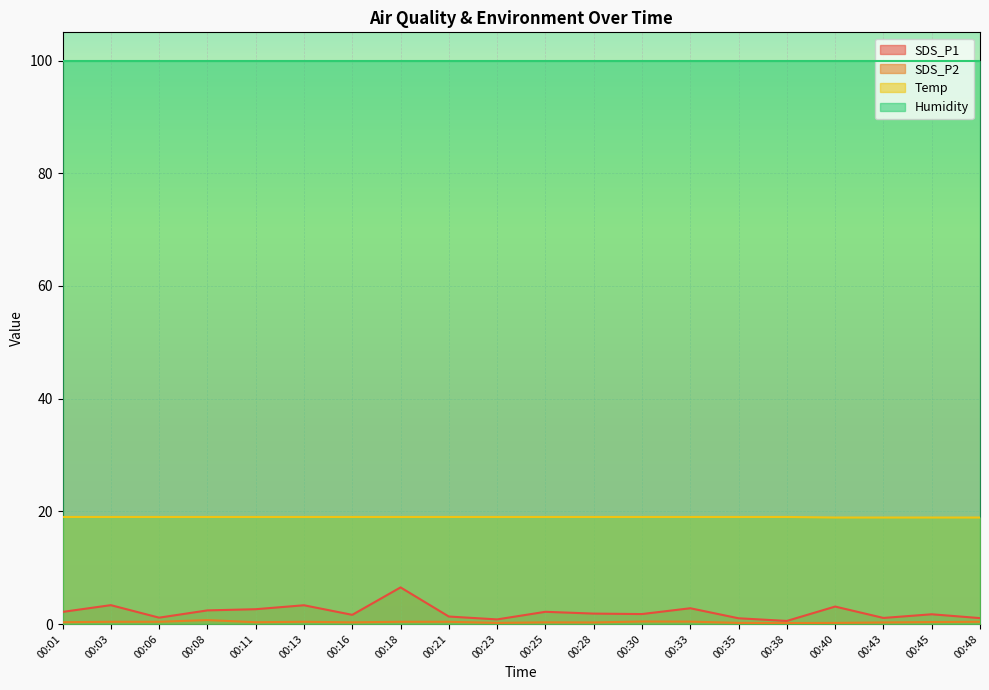

At which category is the sum across all series the highest?

00:18